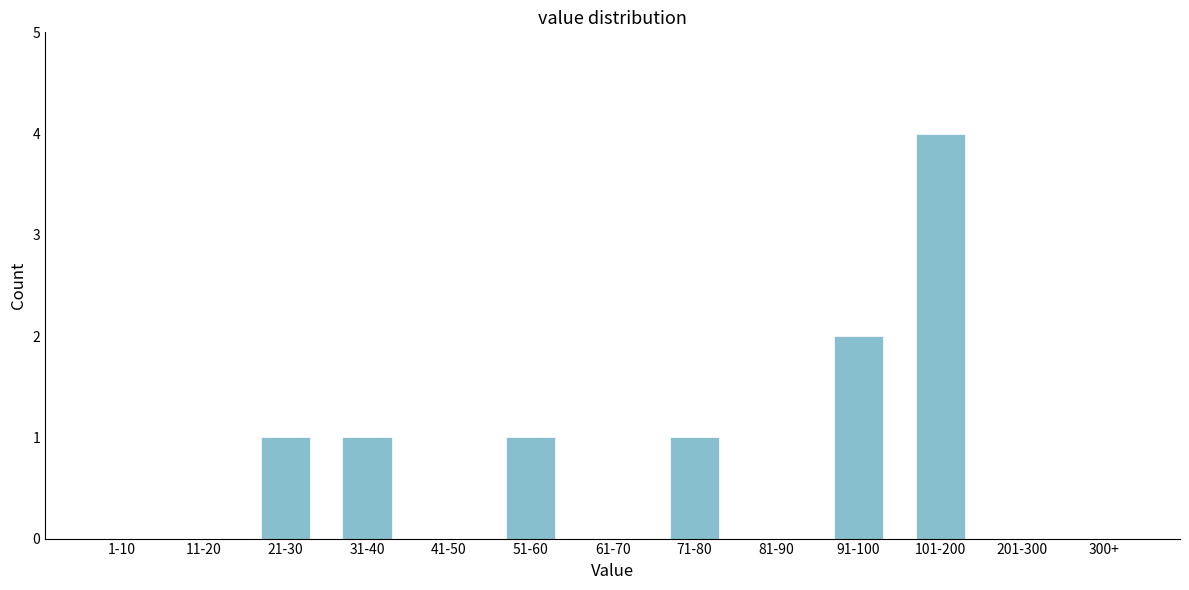

Reading right to left, transcribe all the data shown in this chart.

300+=0	201-300=0	101-200=4	91-100=2	81-90=0	71-80=1	61-70=0	51-60=1	41-50=0	31-40=1	21-30=1	11-20=0	1-10=0